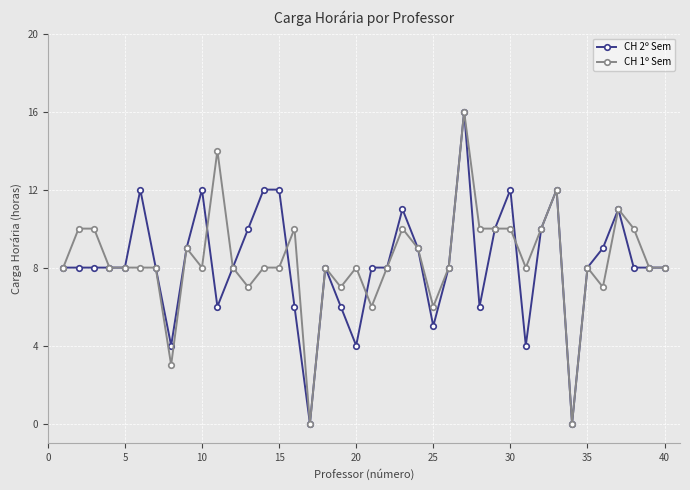

What are all the series names shown in the legend?

CH 2º Sem, CH 1º Sem